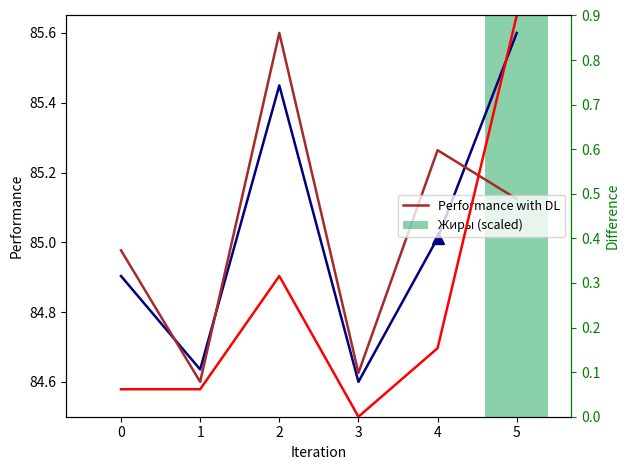

The Performance without DL series shows 23.5 at 1. True or false?

False